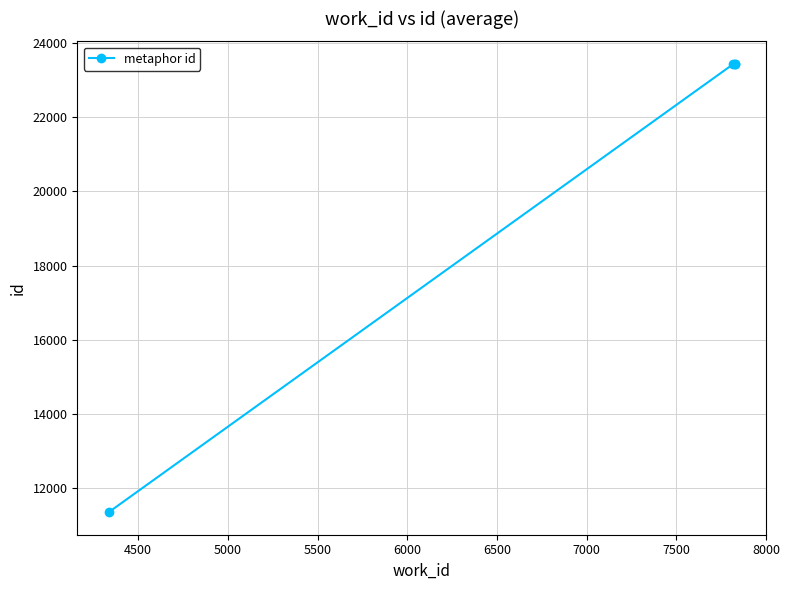

Is this an area chart (filled region under the line)?

No